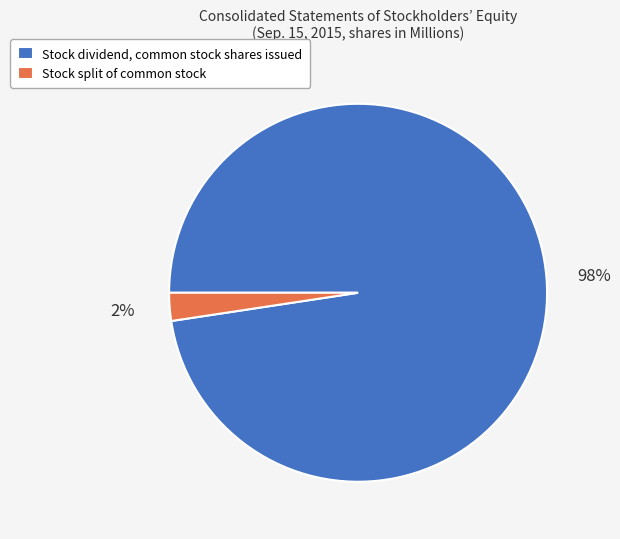

To the nearest percent, what portion does Stock dividend, common stock shares issued represent?

98%